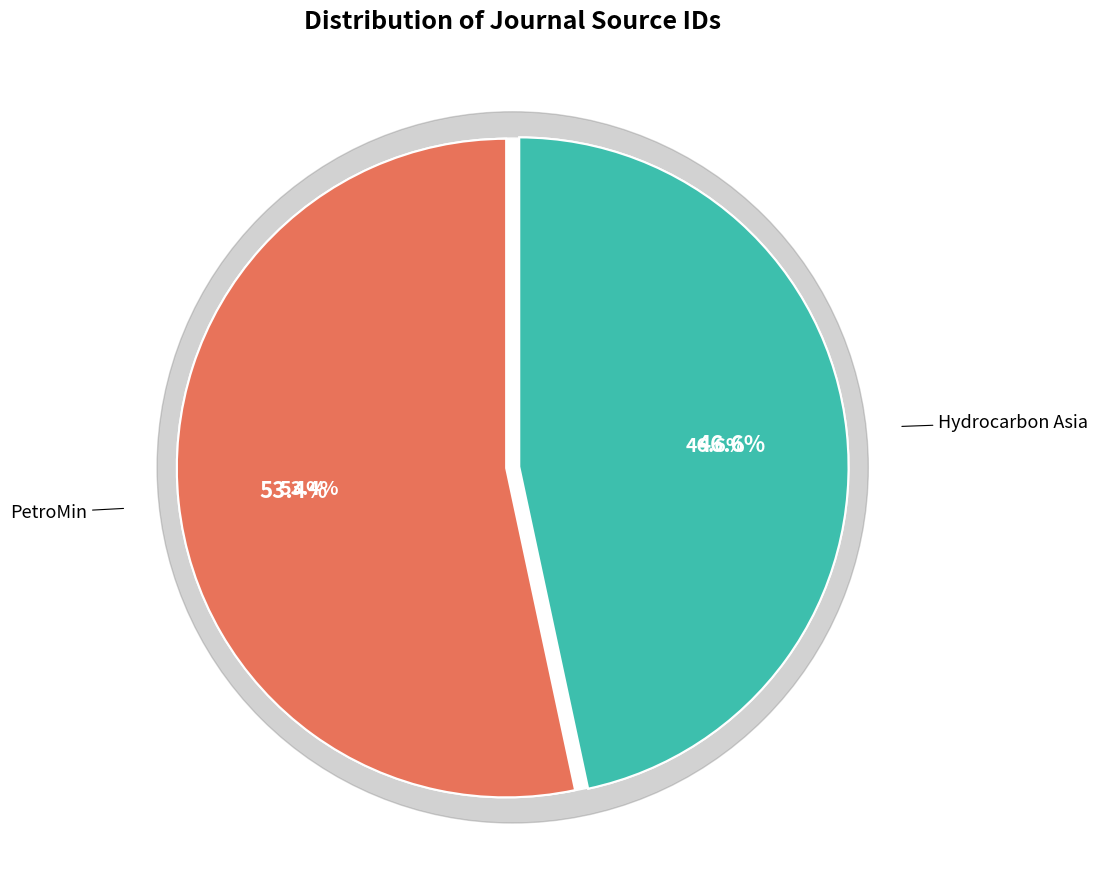

Does Hydrocarbon Asia represent more than half of the total?

No